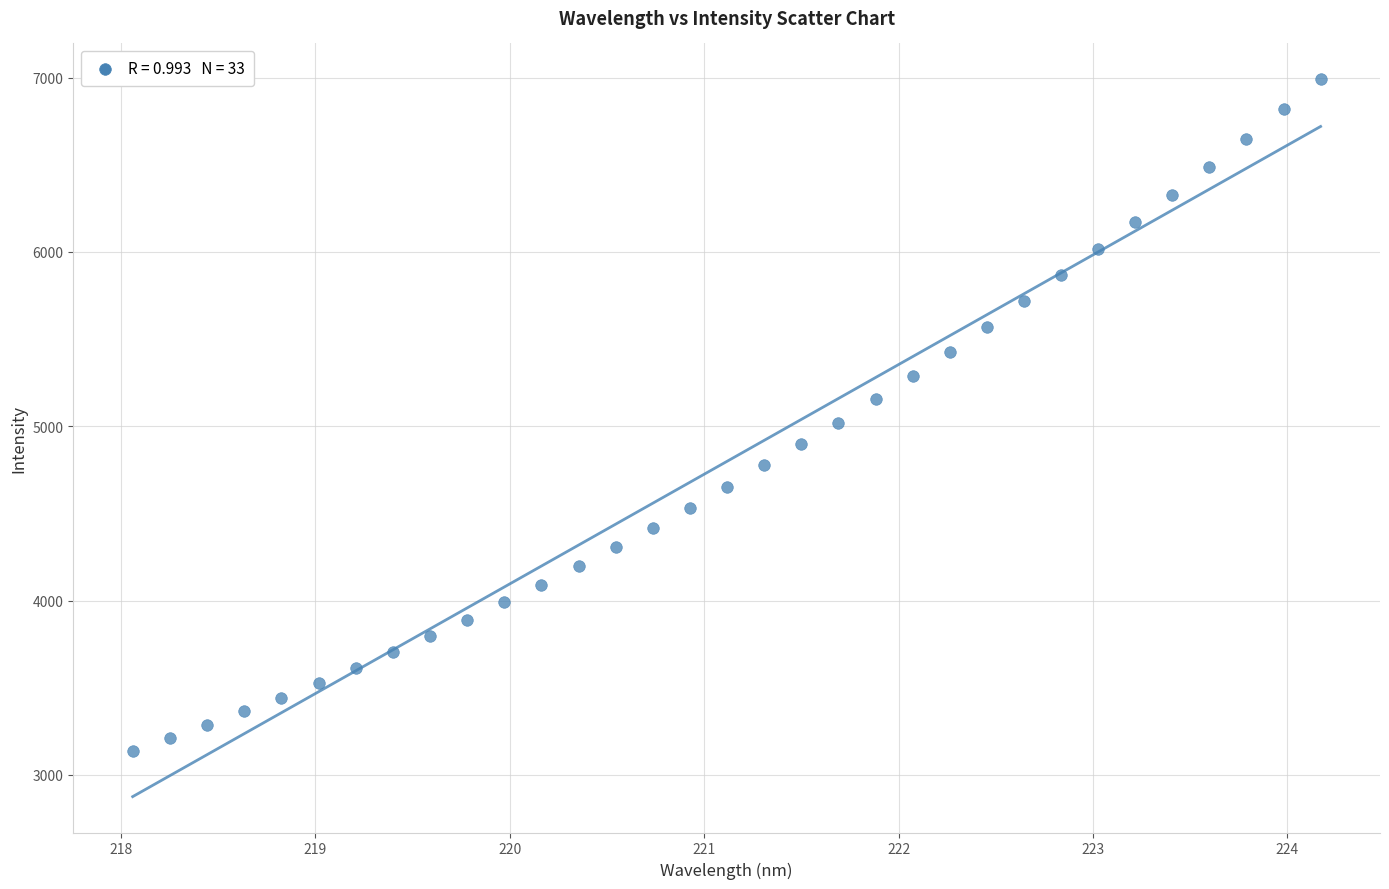

What is the range of Y values (max minus min)?

3850.7